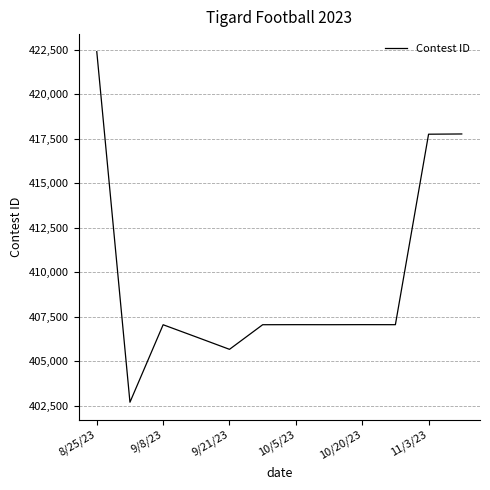

What is the minimum value shown in the chart?

402709